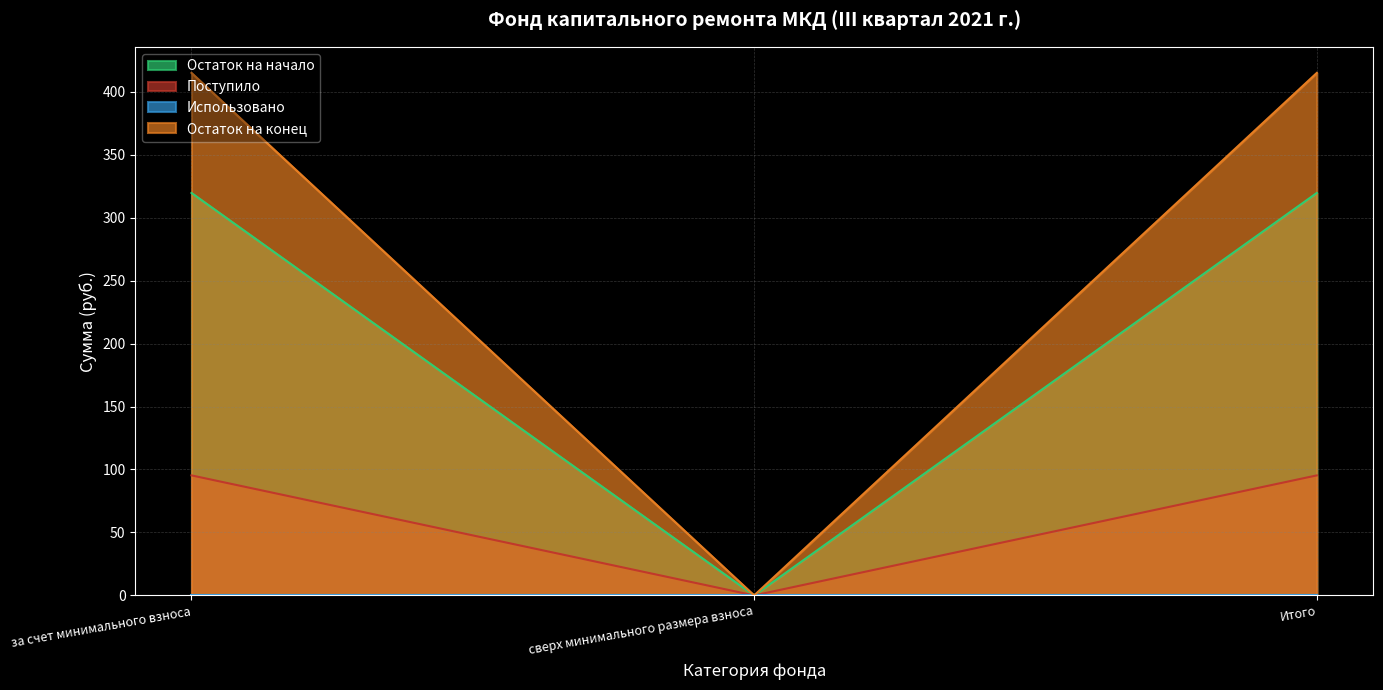

Is the value of Остаток на конец at сверх минимального размера взноса greater than the value of Поступило at Итого?

No